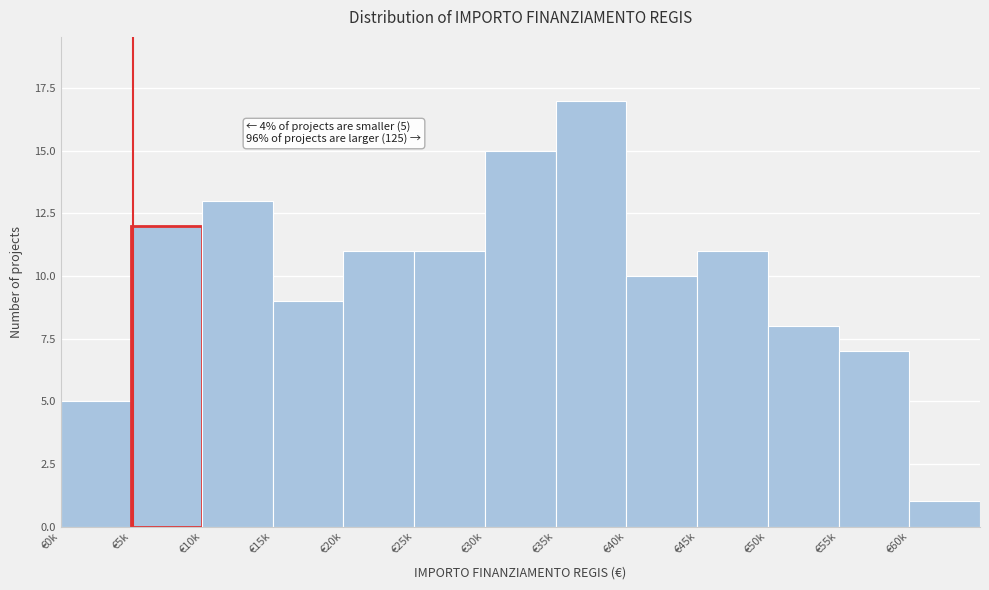

Reading right to left, what are all the values shown in this chart?

€60k=1	€55k=7	€50k=8	€45k=11	€40k=10	€35k=17	€30k=15	€25k=11	€20k=11	€15k=9	€10k=13	€5k=12	€0k=5